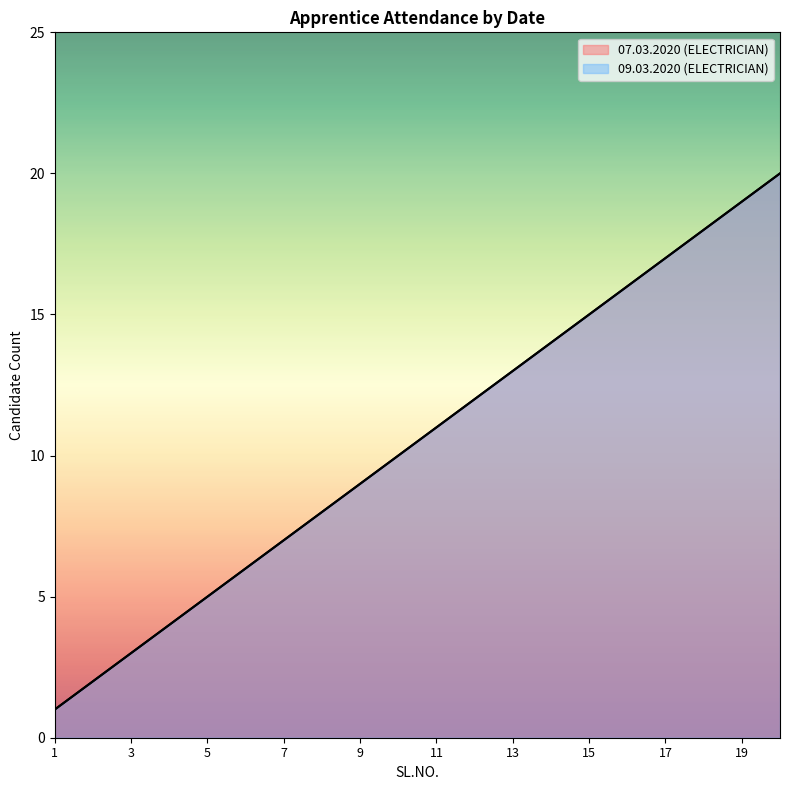

Reading left to right, what are all the values shown in this chart?

07.03.2020 (ELECTRICIAN): 1=1	2=2	3=3	4=4	5=5	6=6	7=7	8=8	9=9	10=10	11=11	12=12	13=13	14=14	15=15	16=16	17=17	18=18	19=19	20=20
09.03.2020 (ELECTRICIAN): 1=1	2=2	3=3	4=4	5=5	6=6	7=7	8=8	9=9	10=10	11=11	12=12	13=13	14=14	15=15	16=16	17=17	18=18	19=19	20=20